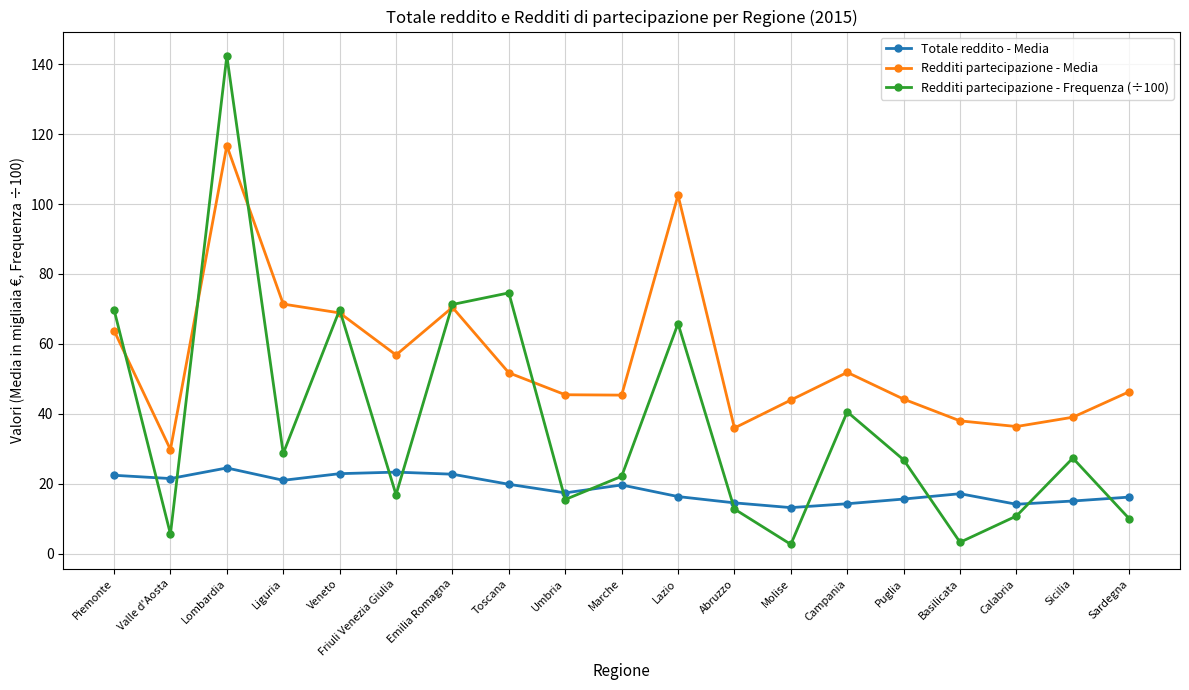

List the series in order of their peak value, highest first.

Redditi partecipazione - Frequenza (÷100), Redditi partecipazione - Media, Totale reddito - Media